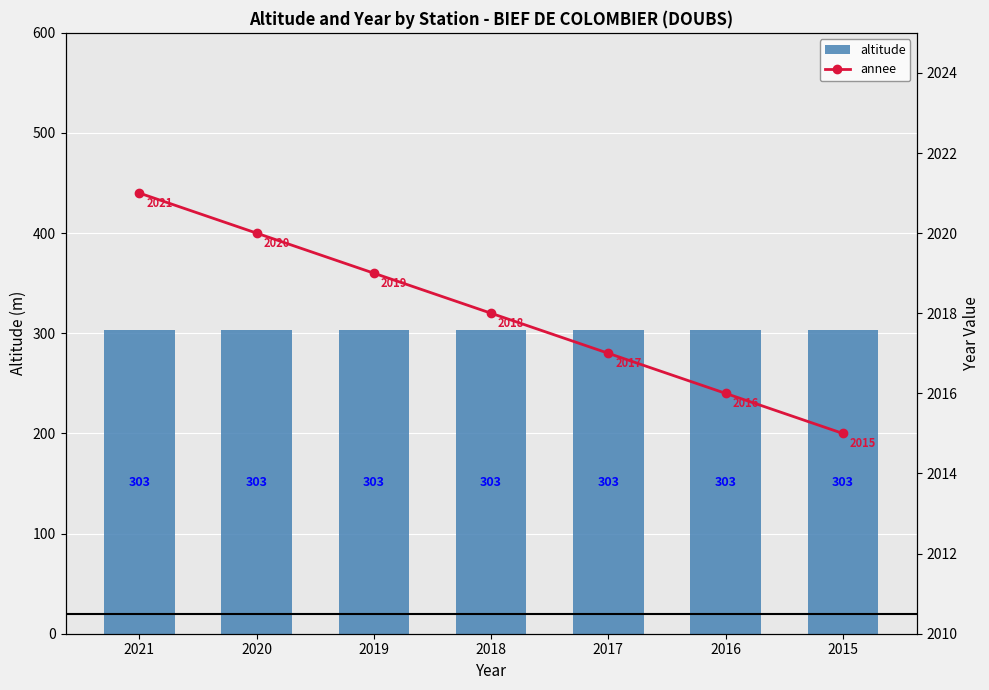

What is the value of the annee bar at the 5th from the left?

2017